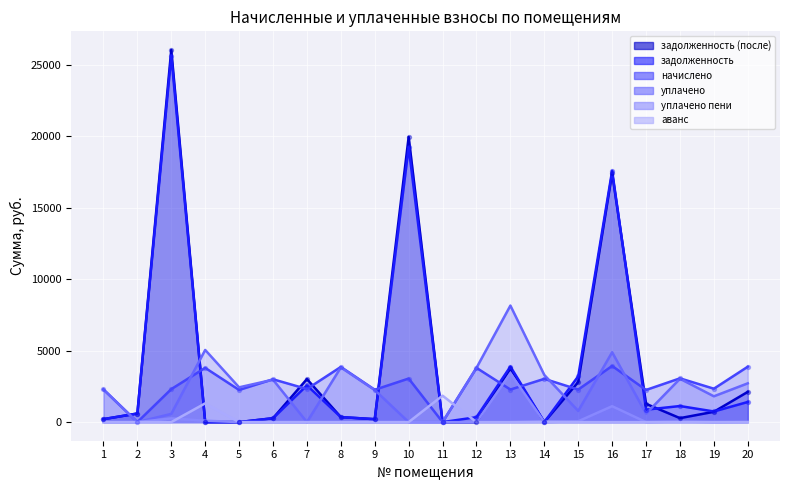

Which series has the largest Y range (max minus min)?

задолженность (после)